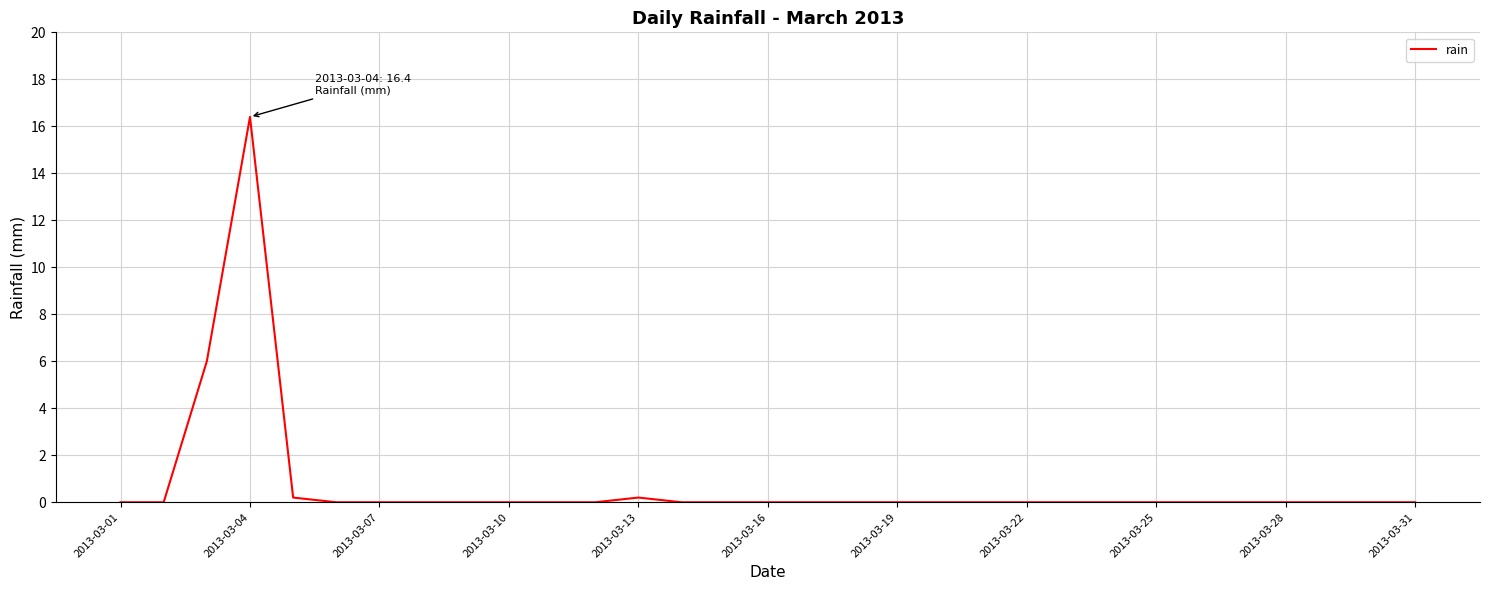

What is the greatest value displayed?

16.4